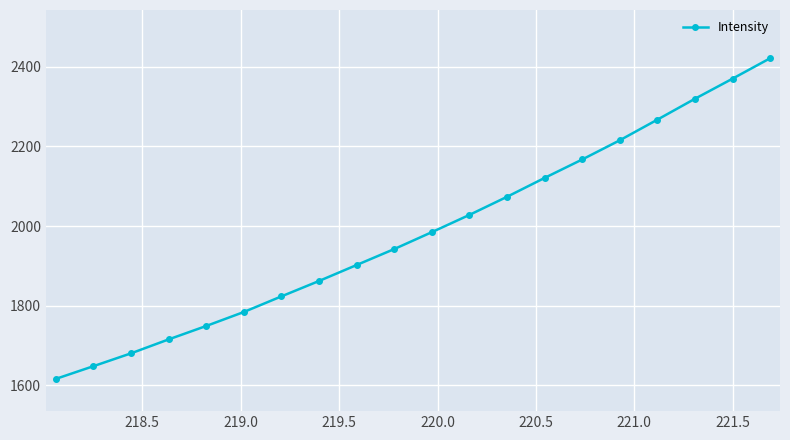

What is the maximum value shown in the chart?

2421.2